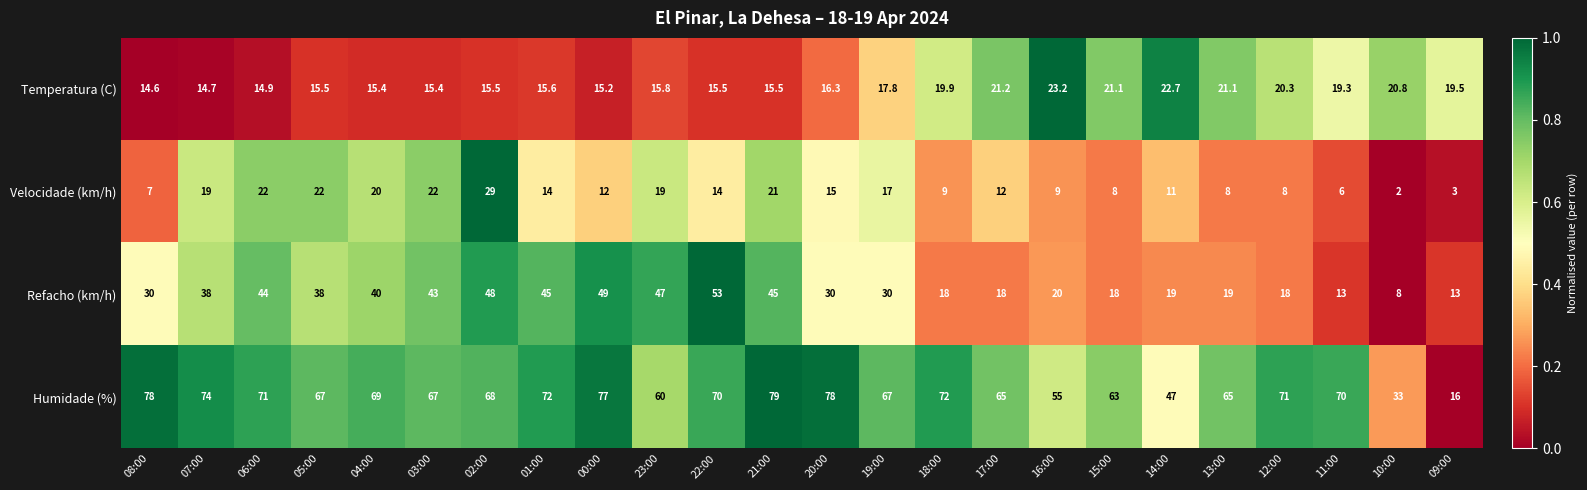

List the series in order of their peak value, lowest first.

Temperatura (C), Velocidade (km/h), Refacho (km/h), Humidade (%)